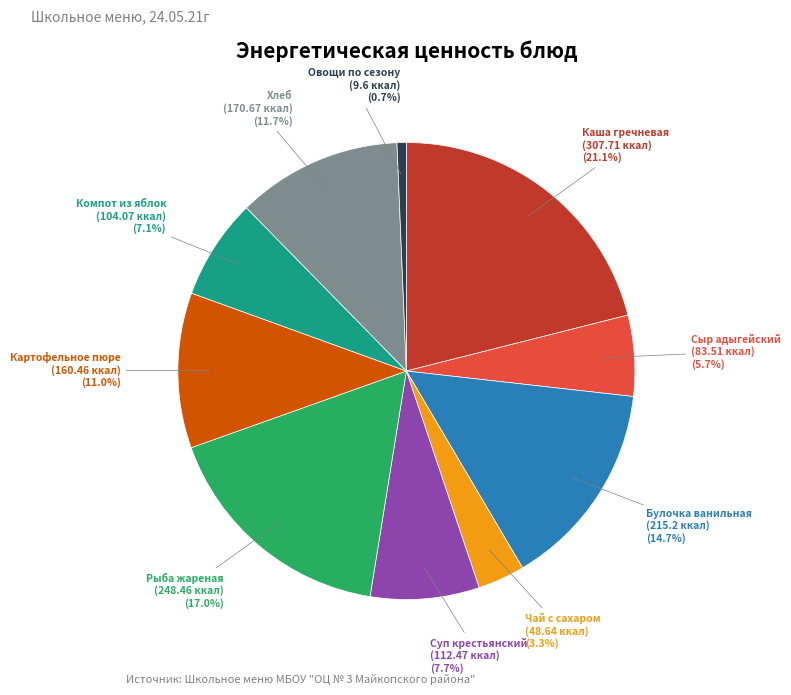

How many segments does this pie chart have?

10